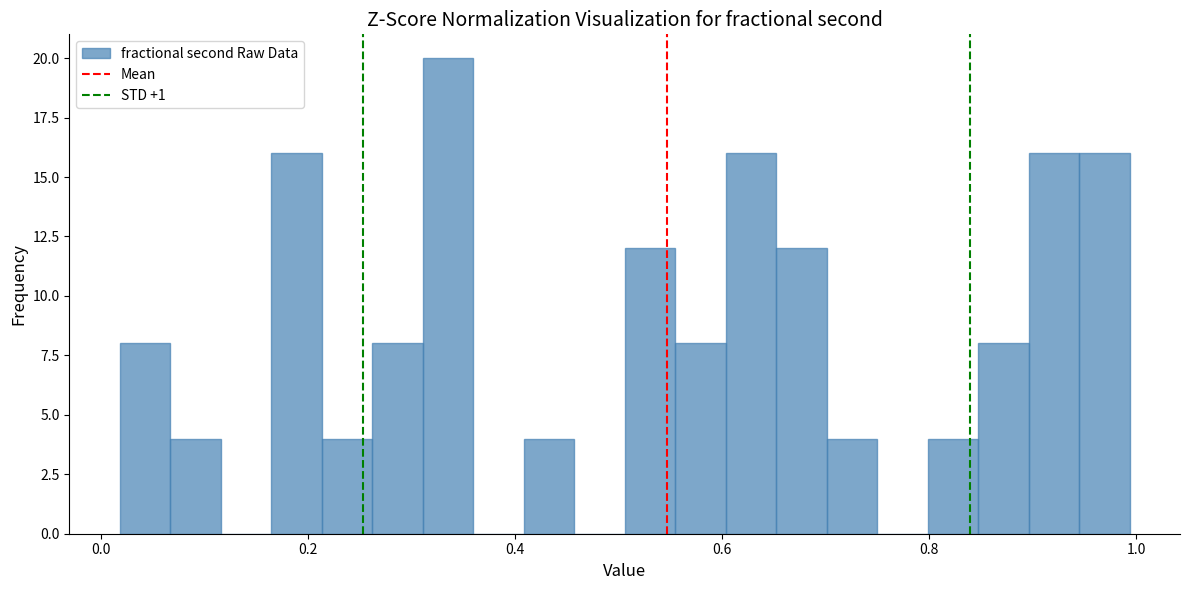

Around what value on the x-axis is the tallest bar? Give the approximate position of its centre, as read against the axis.

0.34